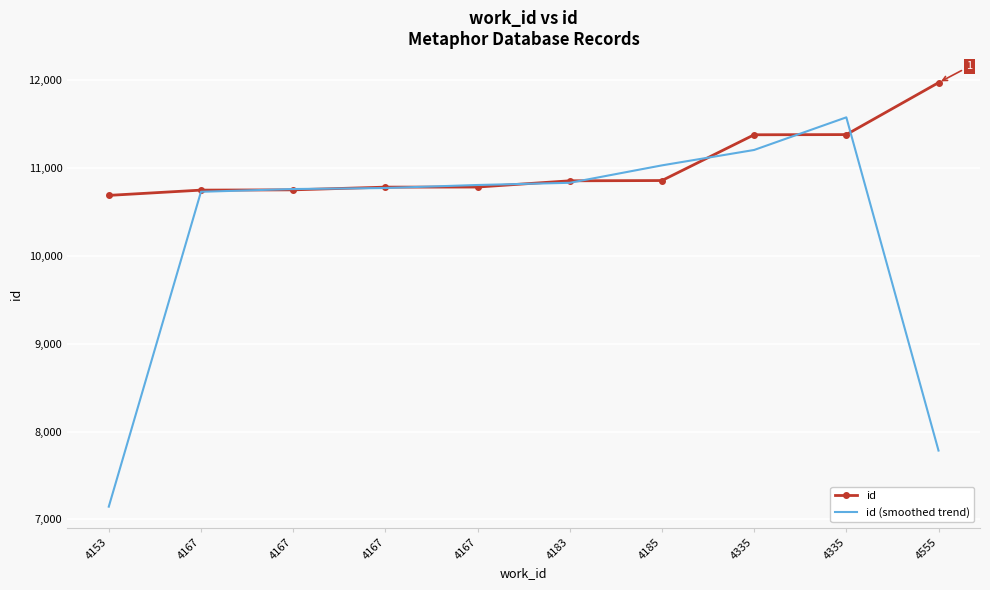

Which series changed the most between 4183 and 4335?

id